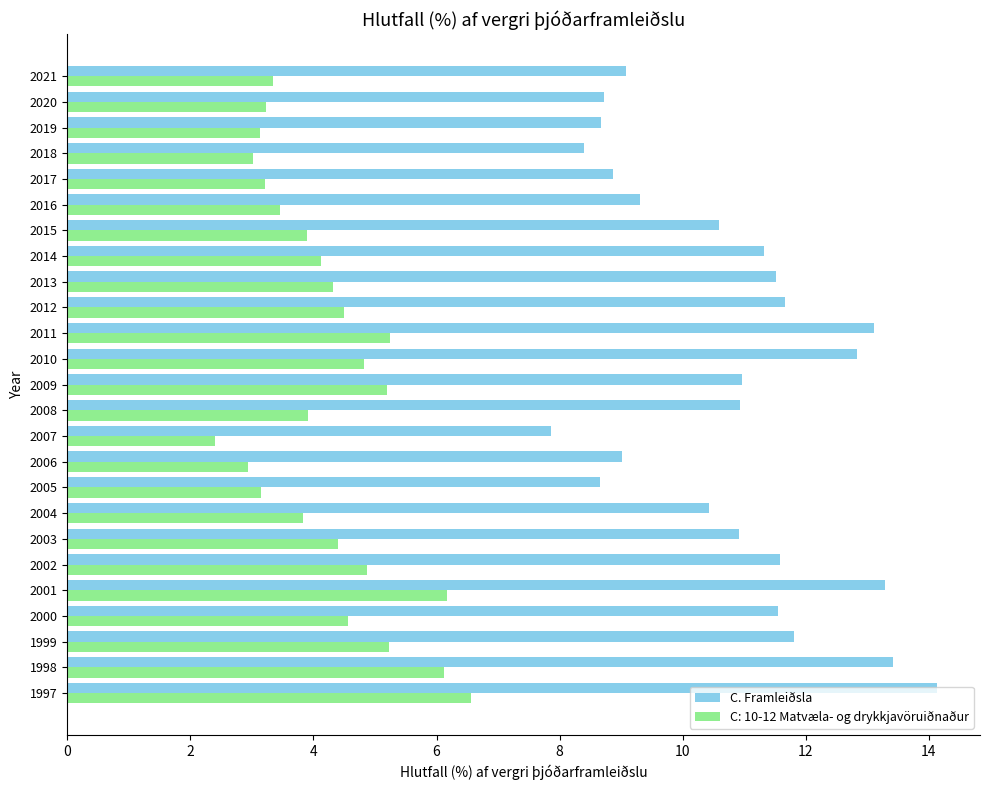

What is the sum of all C. Framleiðsla values?

268.6